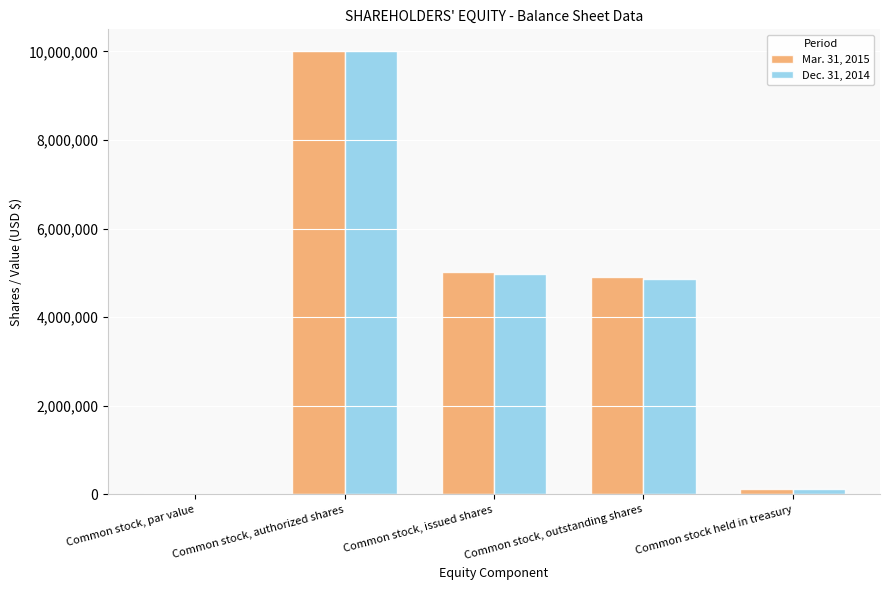

What is the average value of the Dec. 31, 2014 series?

3993282